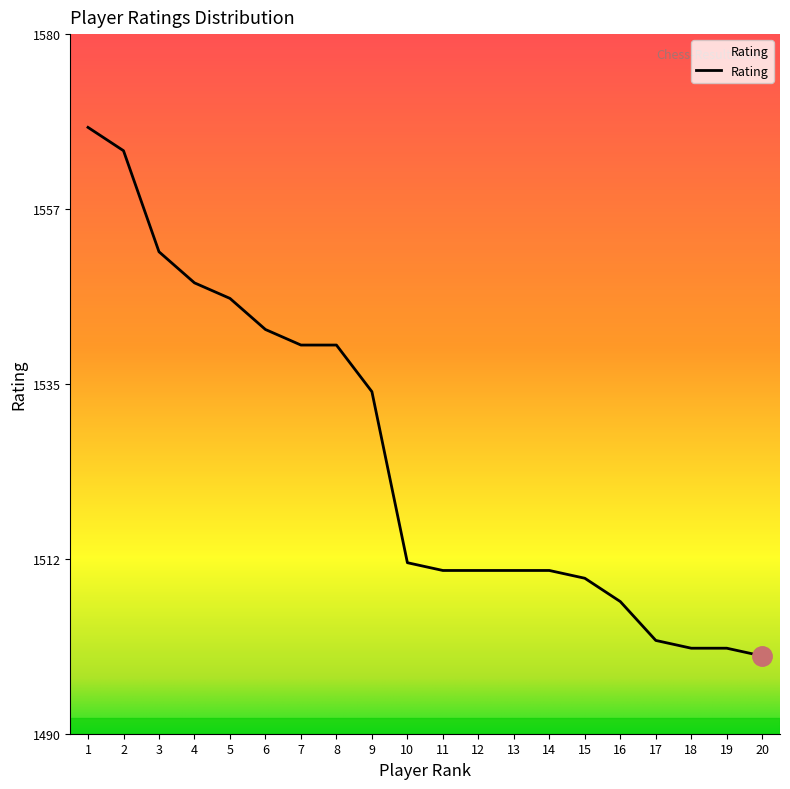

What is the average value?

1526